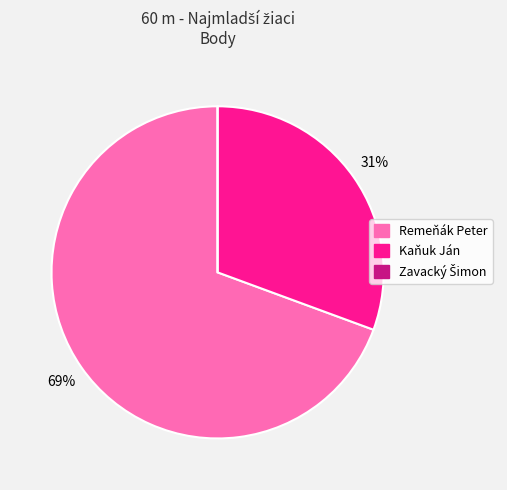

The Kaňuk Ján slice represents 31% of the pie. True or false?

True